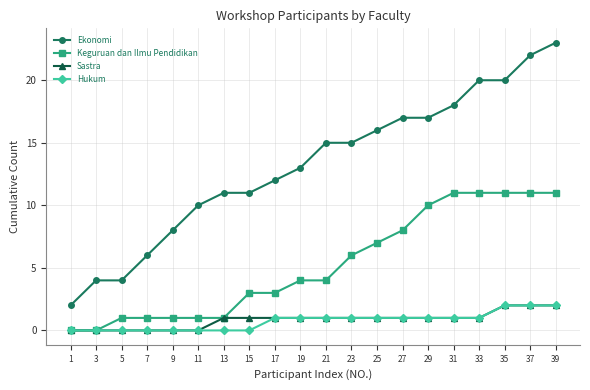

How many values in the Ekonomi series are below 15?

10